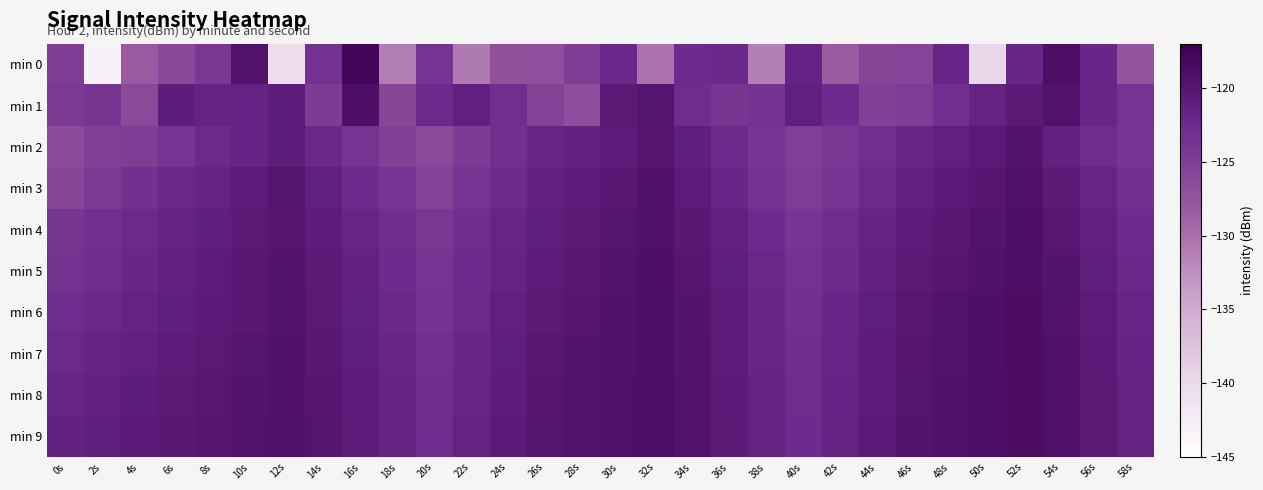

What is the difference between the highest and lowest values at 24s?

6.6